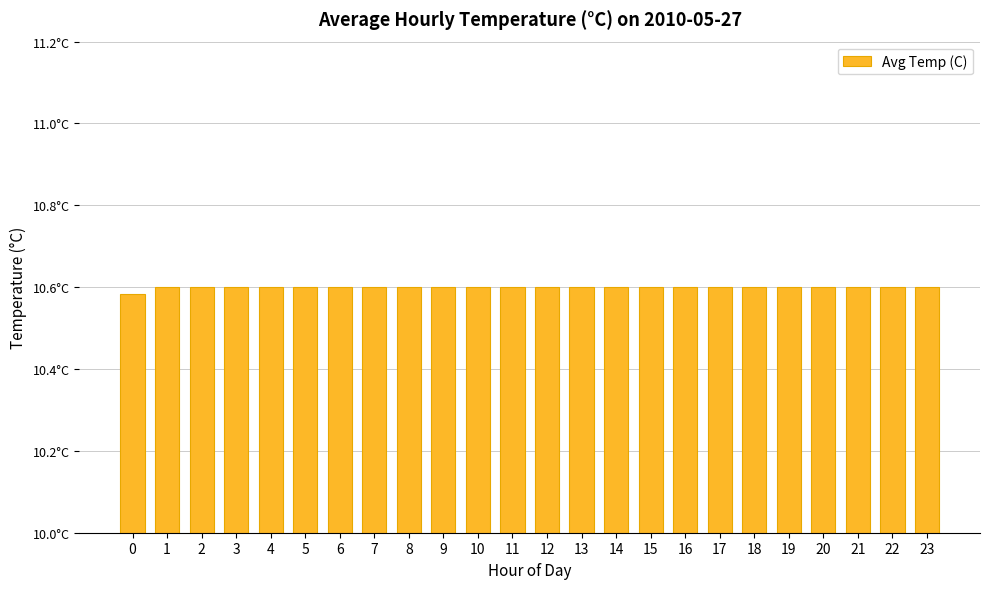

Does the chart contain stacked bars?

No